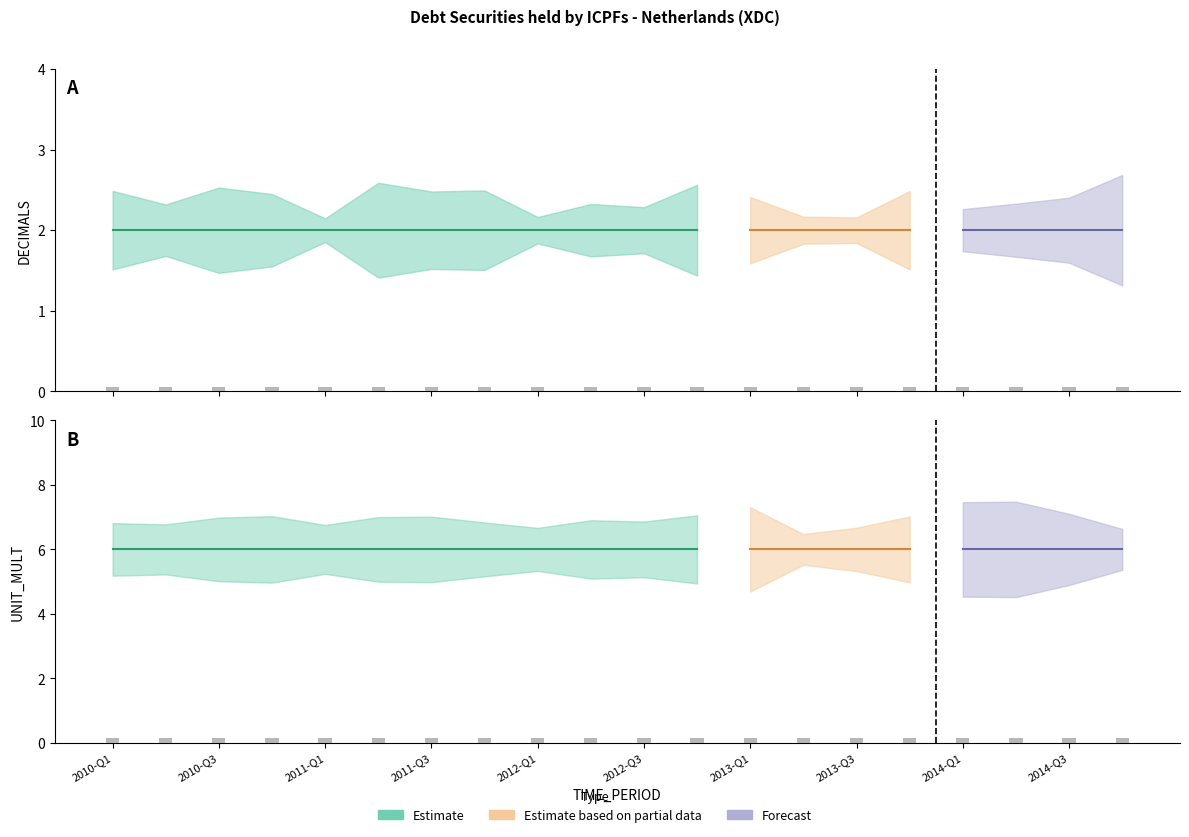

At how many categories does at least one series exceed 5?

20